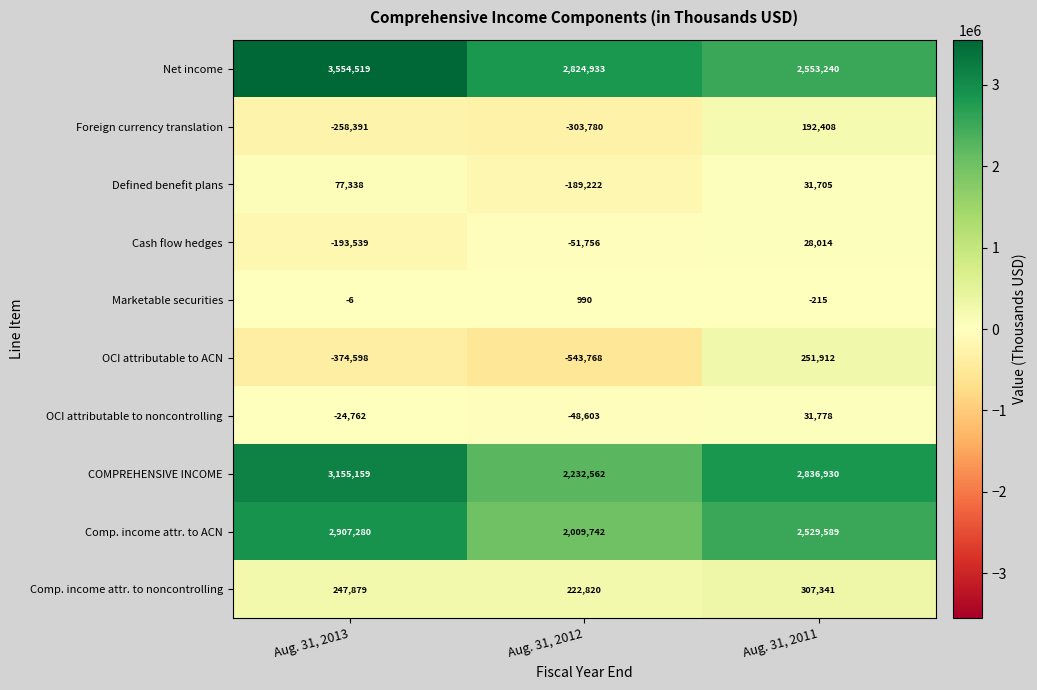

What is the sum of all Defined benefit plans values?

-80179